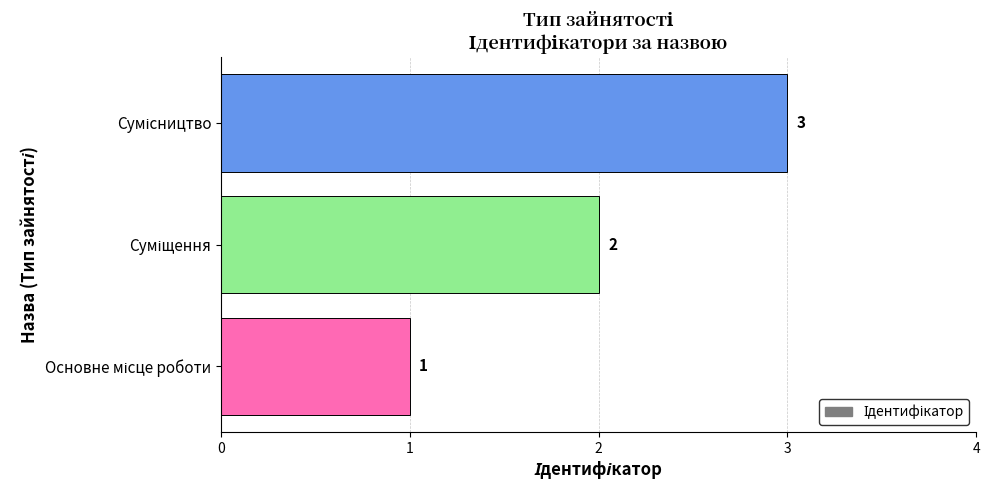

What is the sum of all values?

6